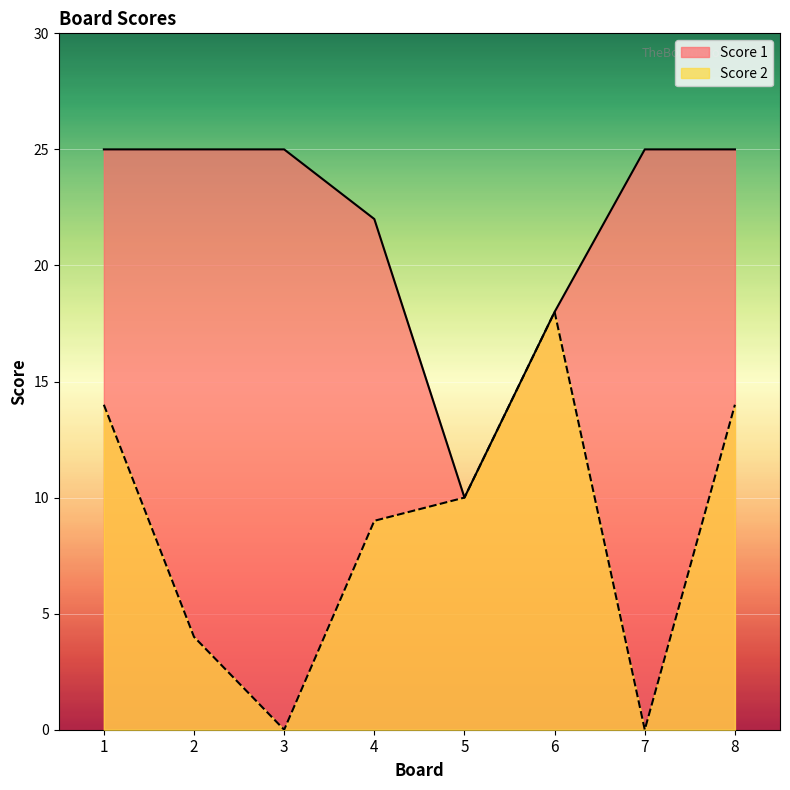

How many Score 1 values are between 22 and 25?

6